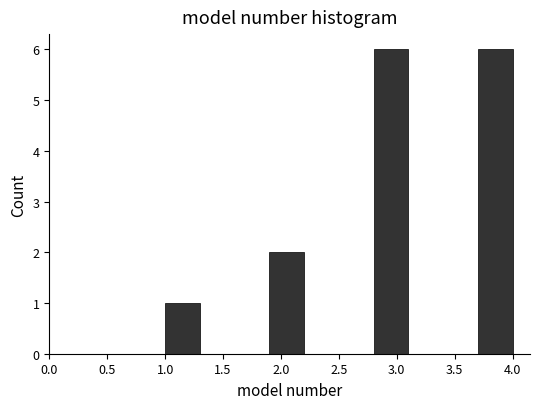

How tall is the bar that spans 1.9 to 2.2 on the x-axis? The values are not printed on the chart, so give them approximately, as read against the axis.

2